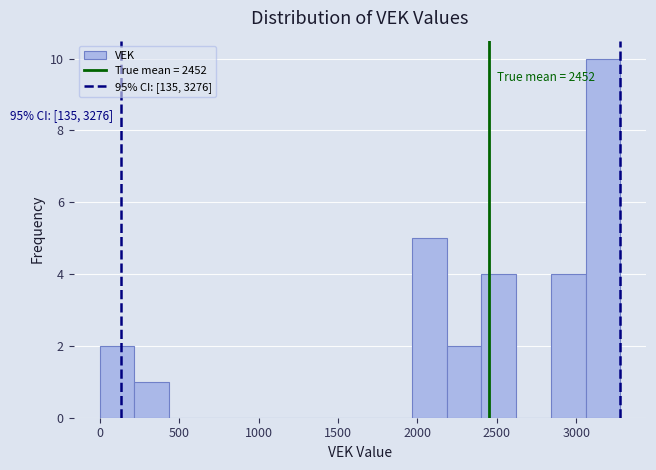

Over which range of the x-axis is the bar tallest?

3050 to 3300